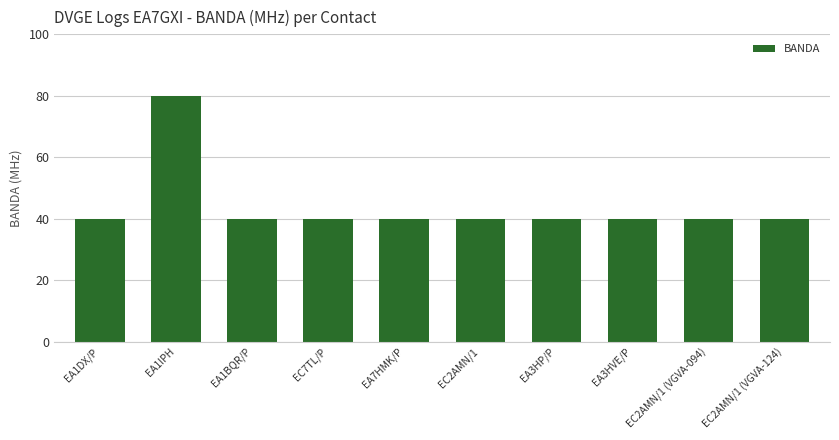

Reading left to right, transcribe all the data shown in this chart.

EA1DX/P=40	EA1IPH=80	EA1BQR/P=40	EC7TL/P=40	EA7HMK/P=40	EC2AMN/1=40	EA3HP/P=40	EA3HVE/P=40	EC2AMN/1 (VGVA-094)=40	EC2AMN/1 (VGVA-124)=40